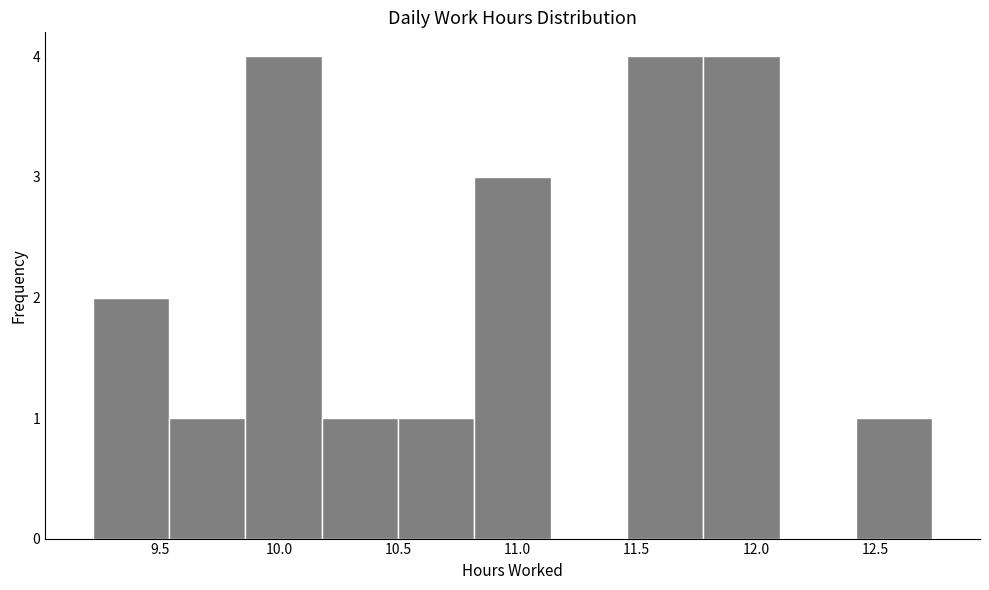

Reading left to right, transcribe this chart: for each bar, give the range it covers on the x-axis and its height. Neither the bar edges nor the heights are printed on the chart, so give them approximately, as read against the axes.

9.22 to 9.54: 2
9.54 to 9.86: 1
9.86 to 10.18: 4
10.18 to 10.50: 1
10.50 to 10.82: 1
10.82 to 11.14: 3
11.14 to 11.46: 0
11.46 to 11.78: 4
11.78 to 12.10: 4
12.10 to 12.42: 0
12.42 to 12.74: 1